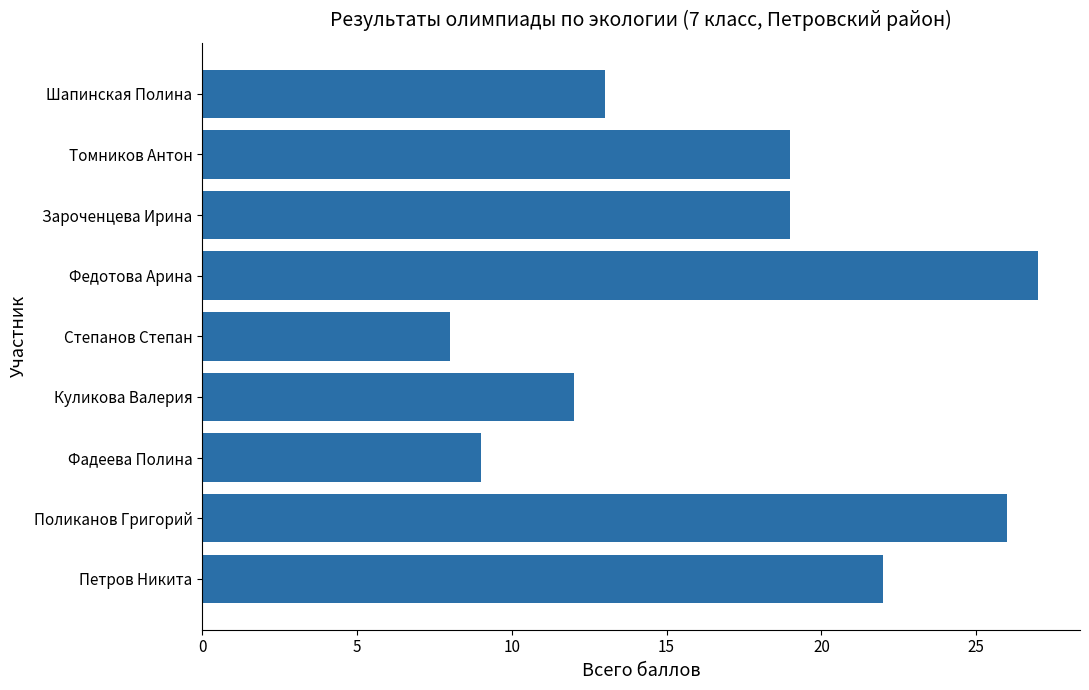

What is the greatest value displayed?

27